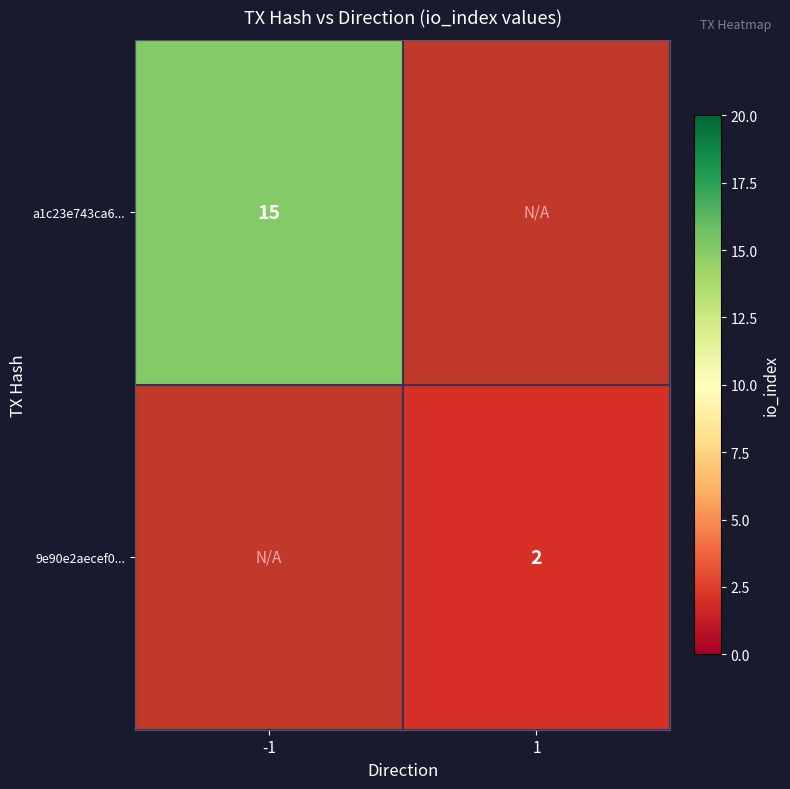

Which label corresponds to the largest value in the chart?

-1